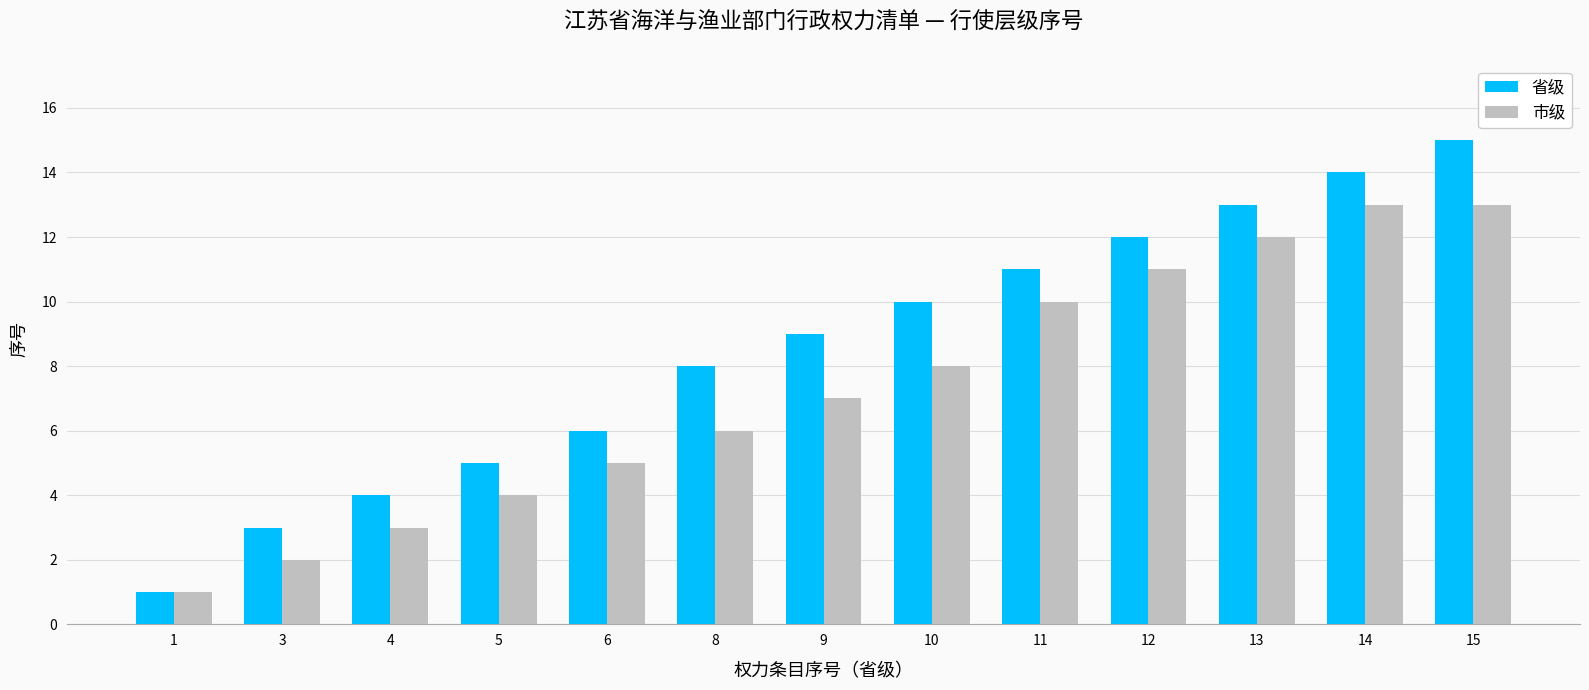

Where is 市级 nearest to the value 7?

9